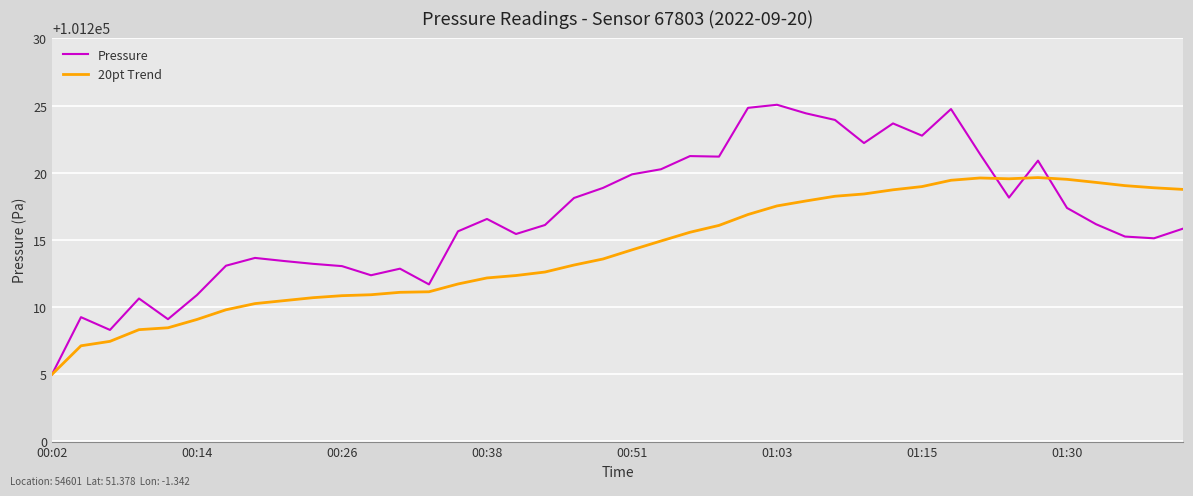

Rank the series by their average value, from highest to lowest.

Pressure, 20pt Trend